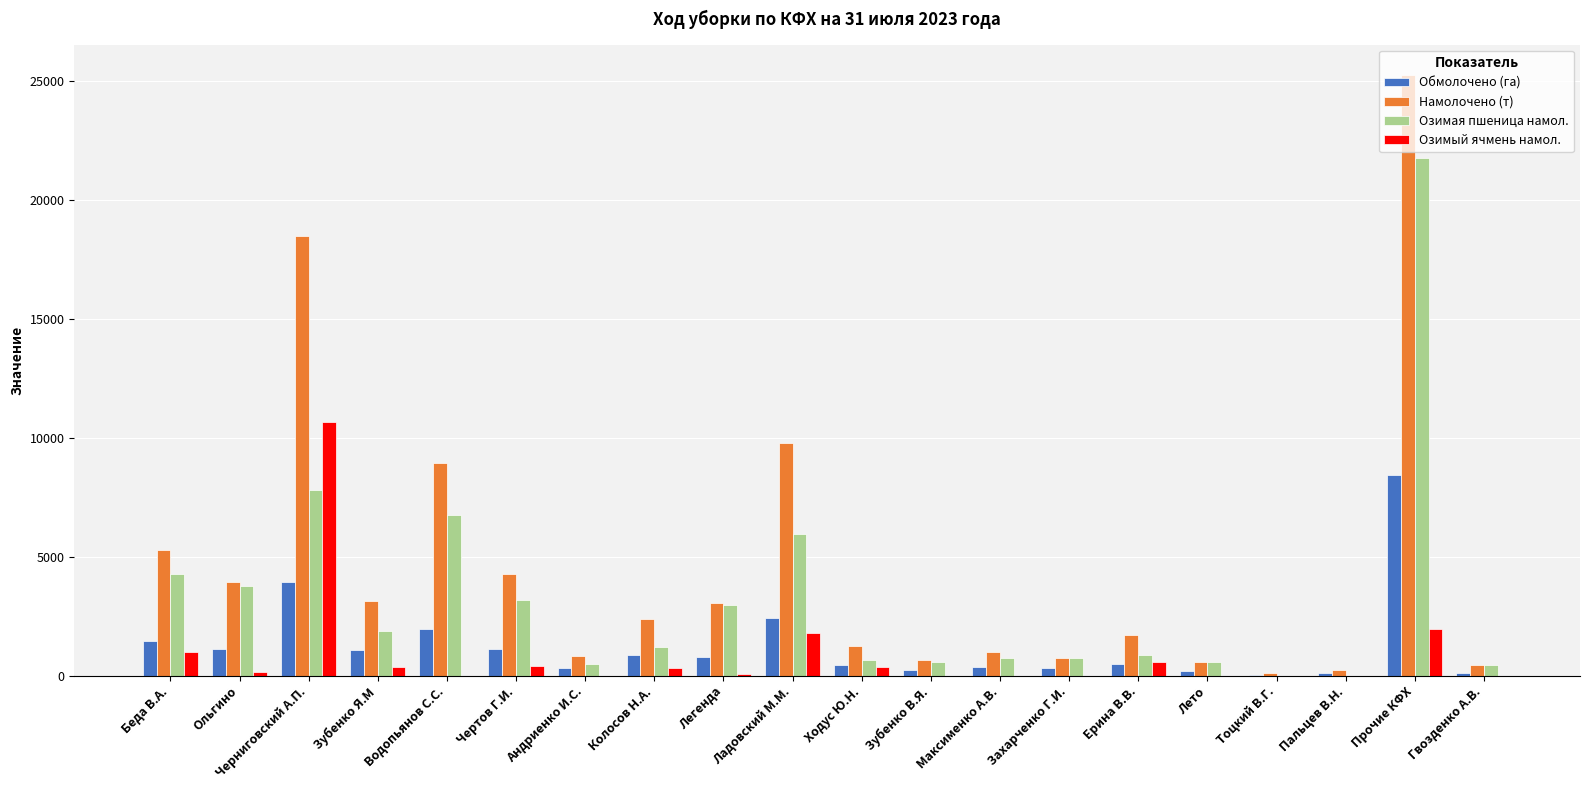

Count the number of categories in the chart.

20